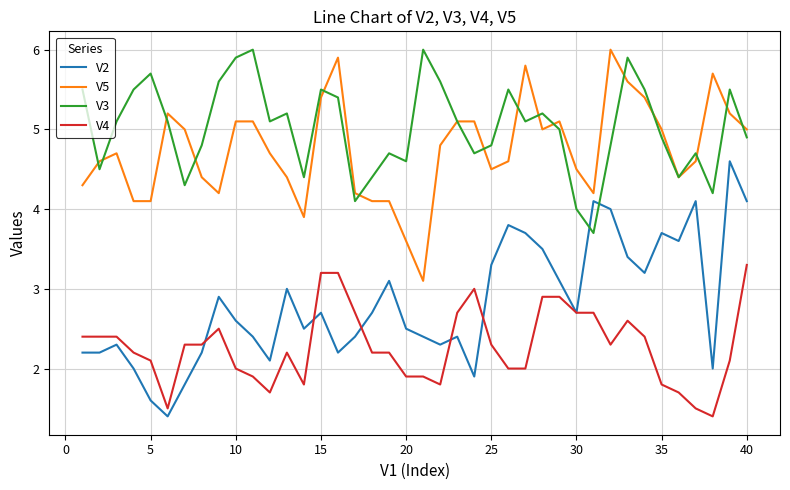

What is the difference between the maximum and second lowest values in the V2 series?

3.0